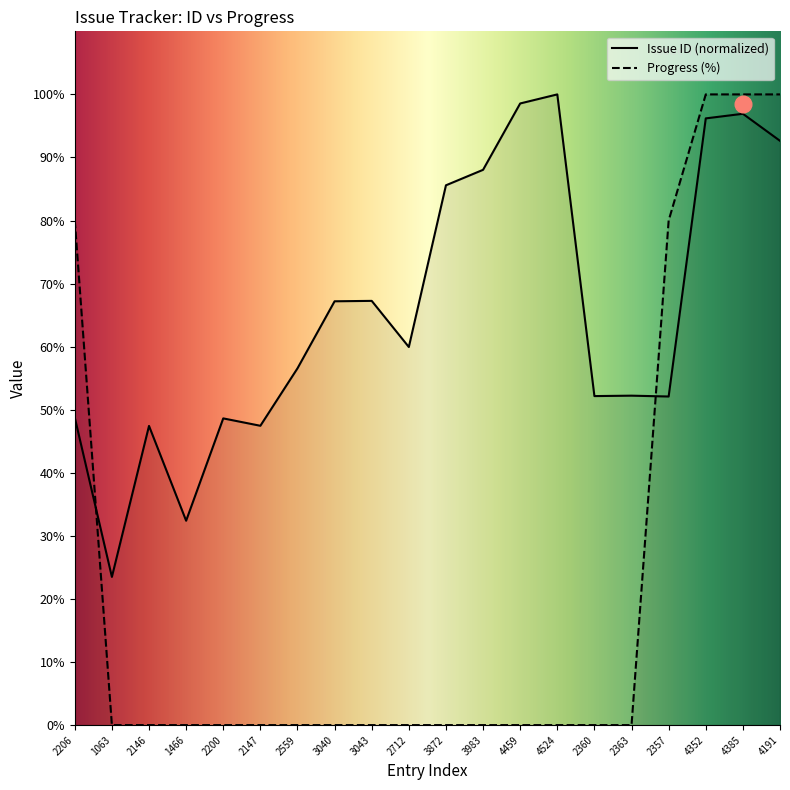

At 1063, list the series in order from largest to smallest.

Issue ID (normalized), Progress (%)